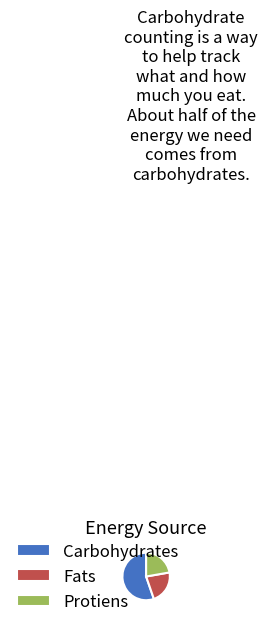

Approximately how many times larger is the value at Protiens compared to Fats?

1.0